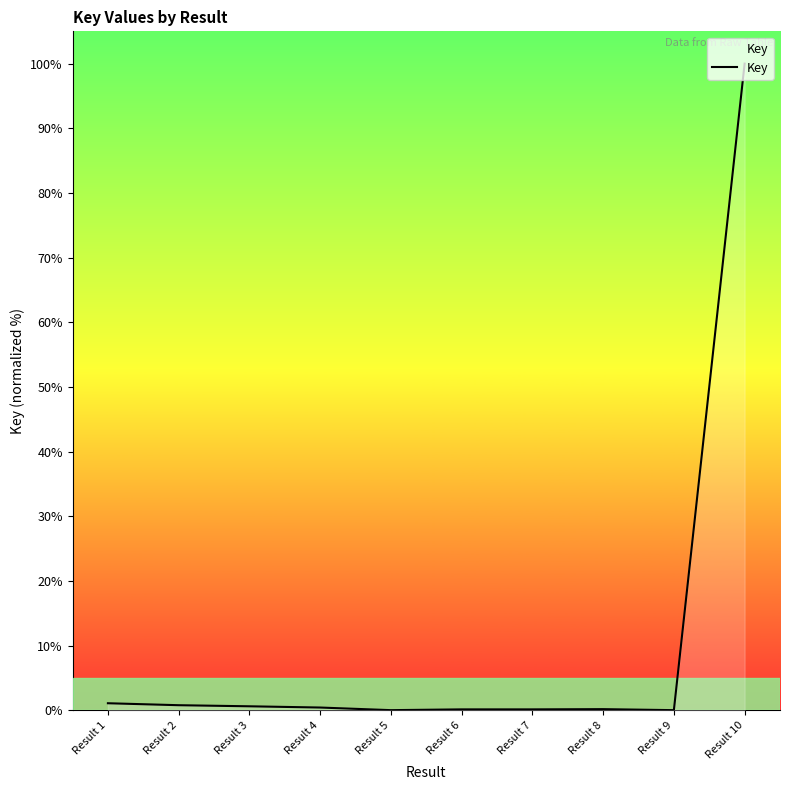

Which label corresponds to the largest value in the chart?

Result 10